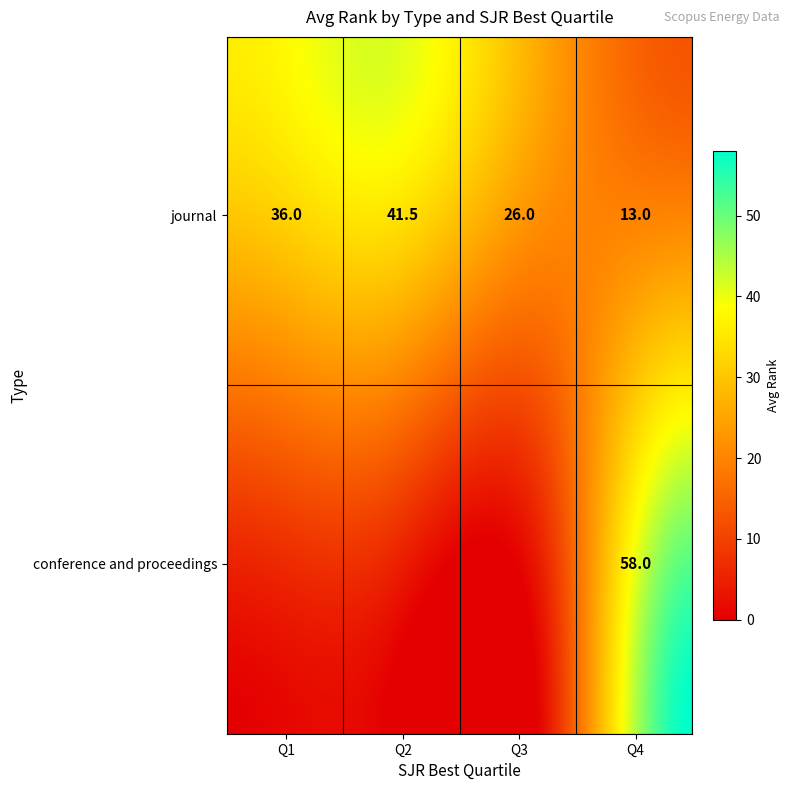

Rank the series by their average value, from highest to lowest.

journal, conference and proceedings